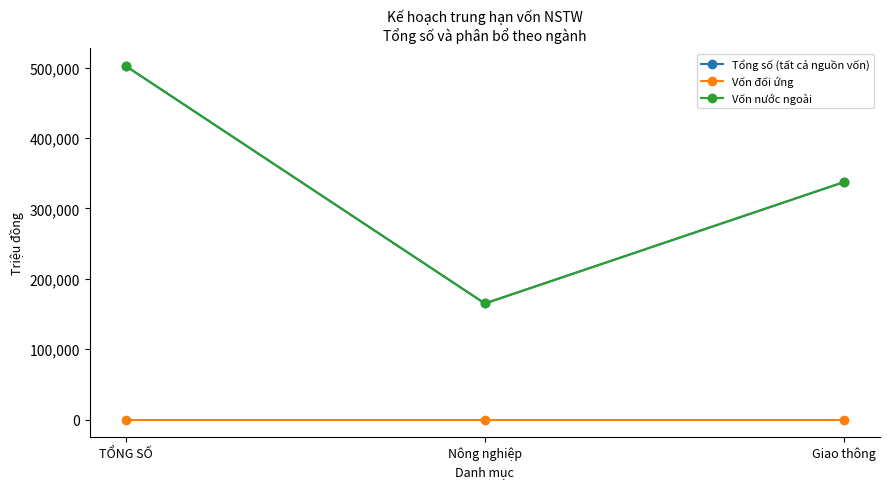

At which category is the sum across all series the highest?

TỔNG SỐ